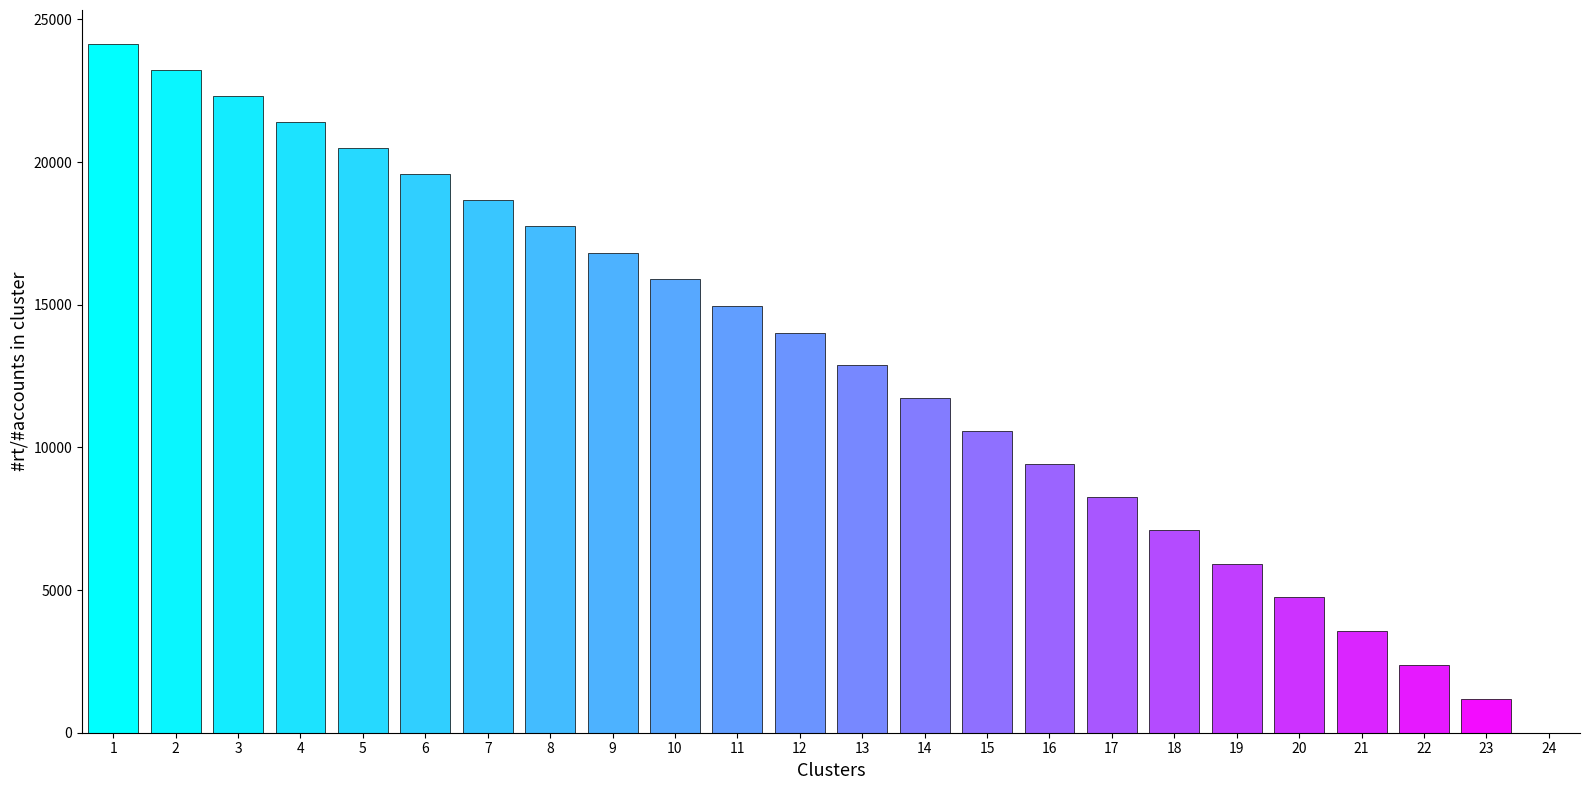

What is the sum of all values?

307039.5